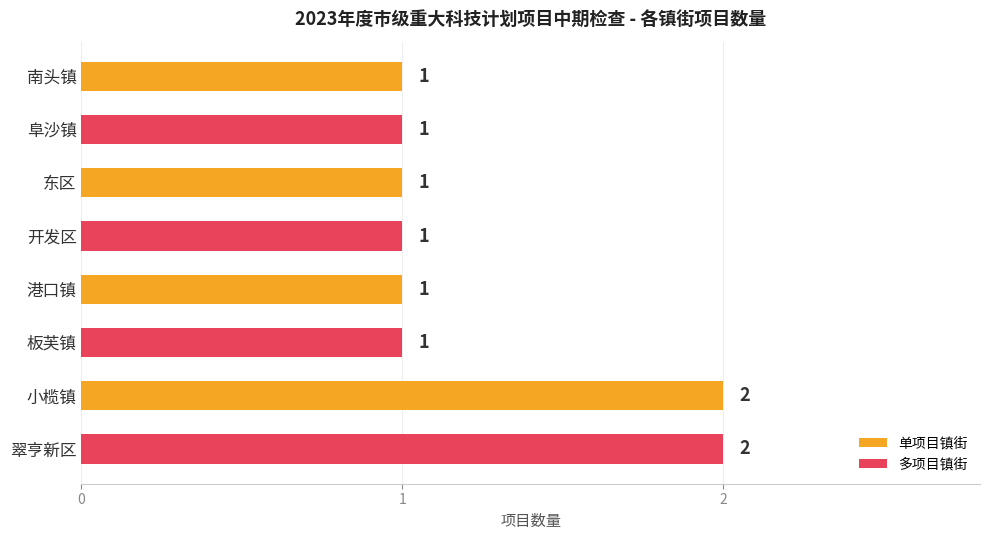

What position from the top is 南头镇?

1